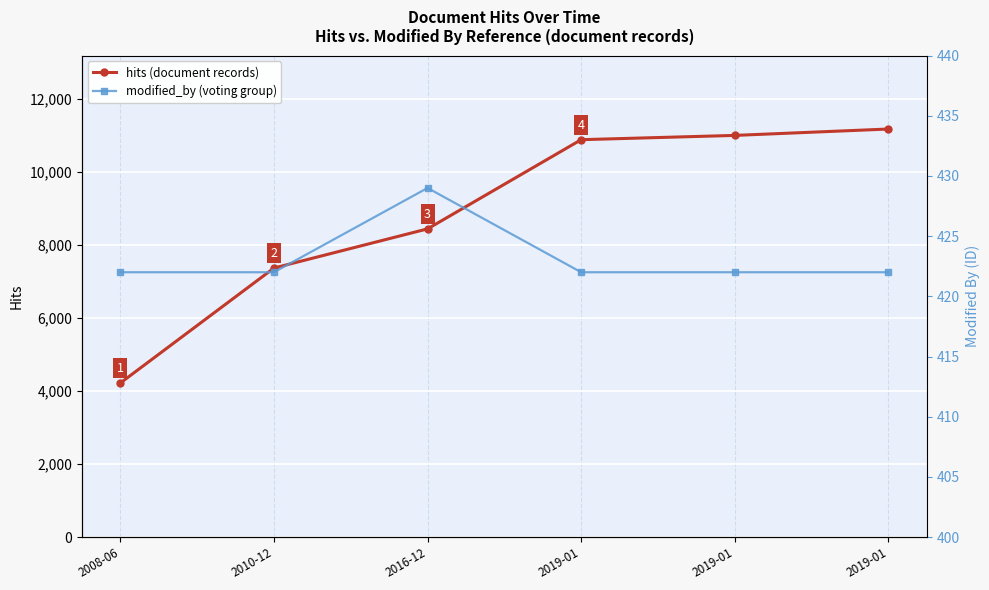

What is the value of the modified_by (voting group) point at the 4th from the left?

422